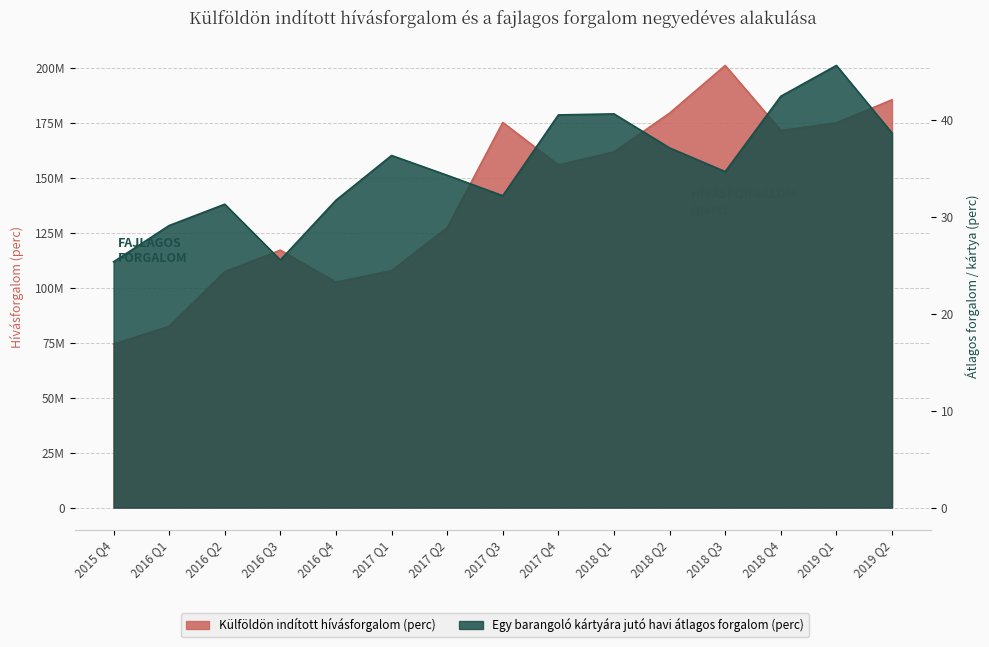

How many values in the Külföldön indított hívásforgalom (perc) series exceed 155775020?

7